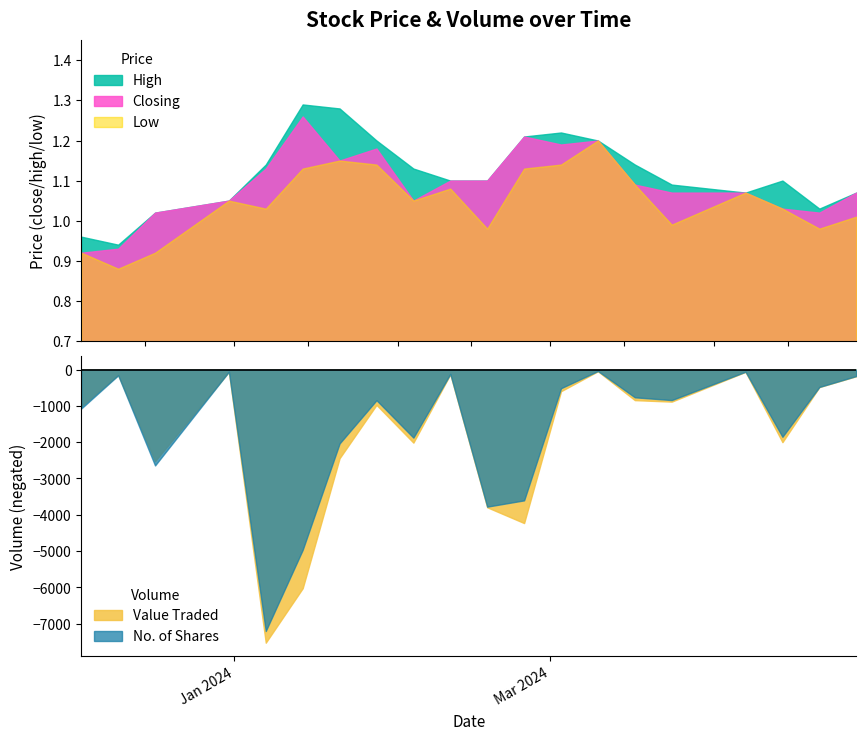

Rank the series by their maximum value, from highest to lowest.

Value Traded, No. of Shares, High, Closing, Low